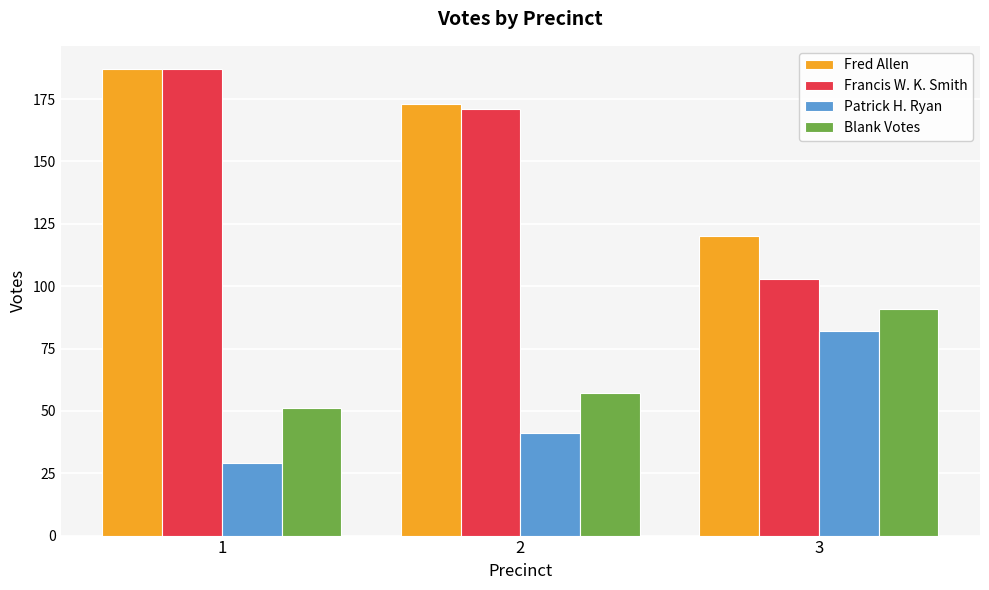

What is the difference between the maximum and second lowest values in the Blank Votes series?

34